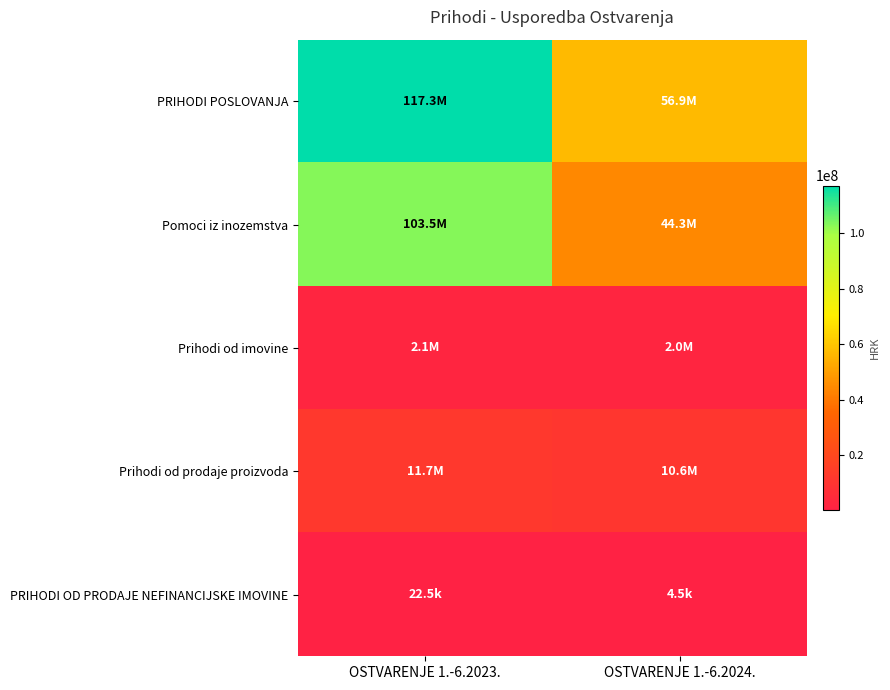

Which series changed the most between OSTVARENJE 1.-6.2023. and OSTVARENJE 1.-6.2024.?

PRIHODI POSLOVANJA